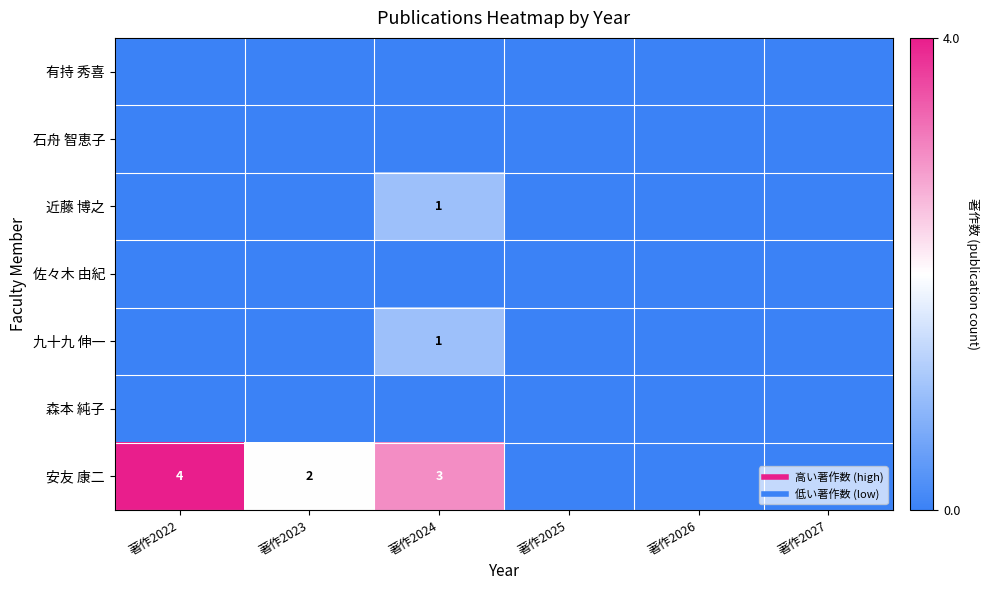

The value of 石舟 智恵子 at 著作2022 is 0. True or false?

True